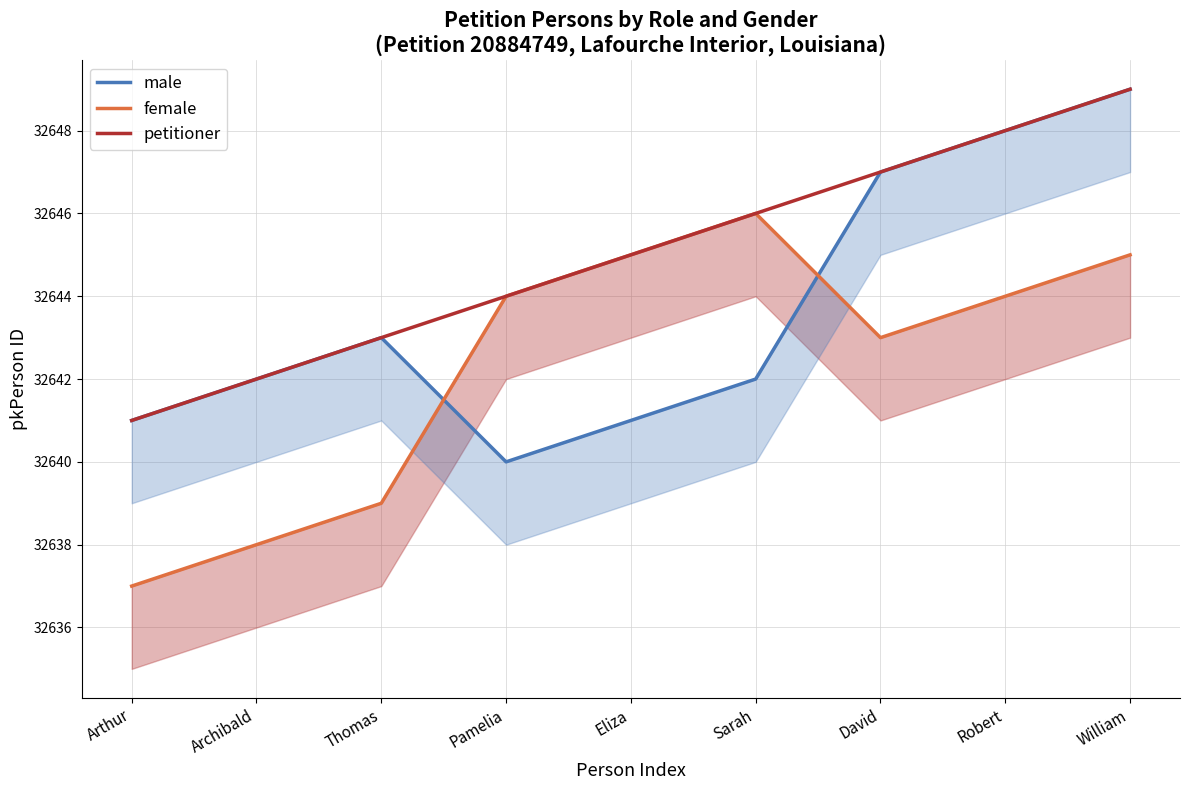

What is the maximum value for male?

32649